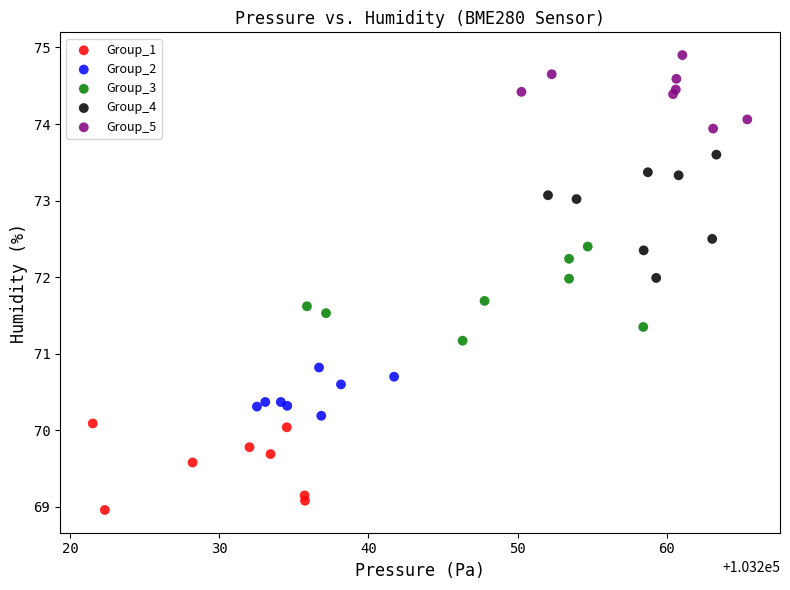

Which series has the largest Y range (max minus min)?

Group_4